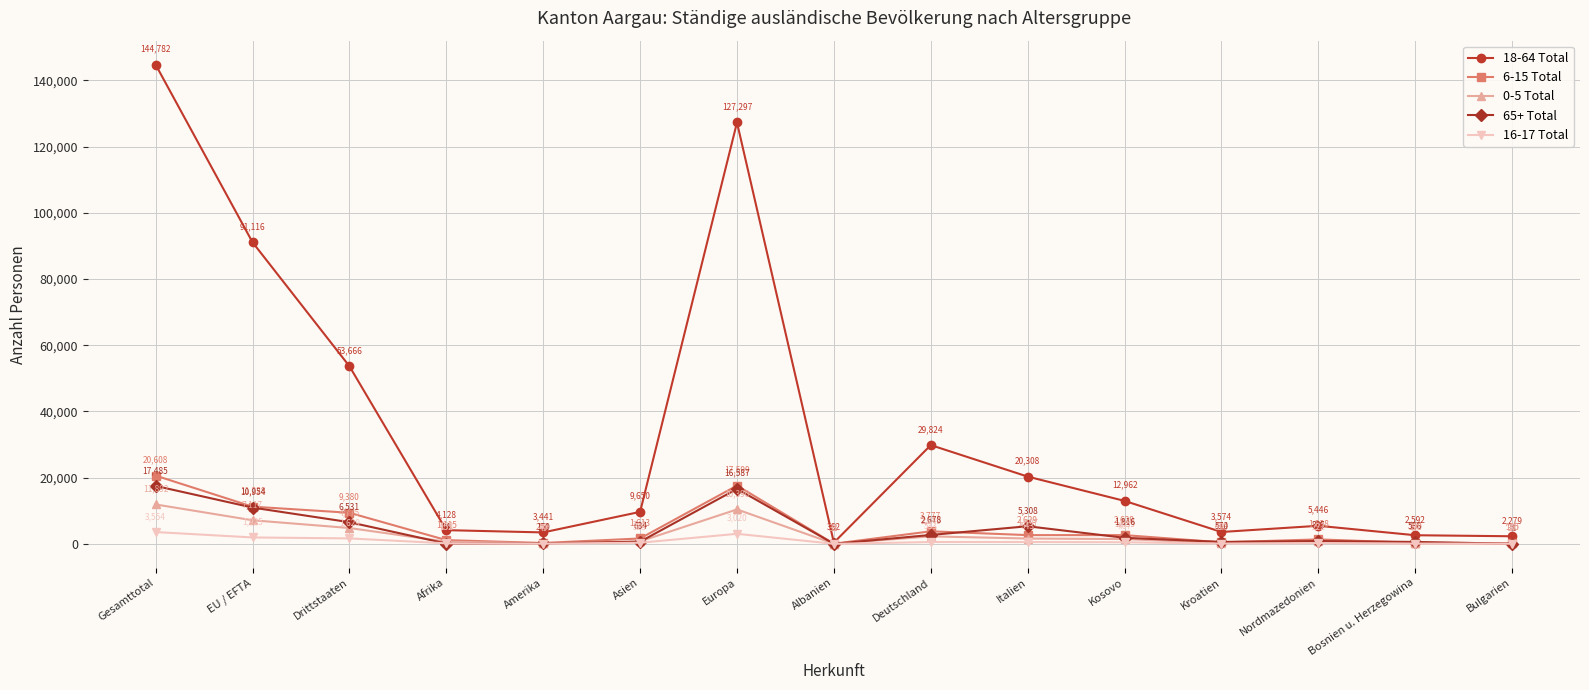

Reading left to right, transcribe all the data shown in this chart.

18-64 Total: Gesamttotal=144782	EU / EFTA=91116	Drittstaaten=53666	Afrika=4128	Amerika=3441	Asien=9650	Europa=127297	Albanien=362	Deutschland=29824	Italien=20308	Kosovo=12962	Kroatien=3574	Nordmazedonien=5446	Bosnien u. Herzegowina=2592	Bulgarien=2279
6-15 Total: Gesamttotal=20608	EU / EFTA=11228	Drittstaaten=9380	Afrika=1115	Amerika=254	Asien=1613	Europa=17599	Albanien=32	Deutschland=3777	Italien=2629	Kosovo=2629	Kroatien=444	Nordmazedonien=1338	Bosnien u. Herzegowina=300	Bulgarien=185
0-5 Total: Gesamttotal=11892	EU / EFTA=7117	Drittstaaten=4775	Afrika=642	Amerika=98	Asien=743	Europa=10390	Albanien=33	Deutschland=2249	Italien=1597	Kosovo=1439	Kroatien=213	Nordmazedonien=702	Bosnien u. Herzegowina=150	Bulgarien=100
65+ Total: Gesamttotal=17485	EU / EFTA=10954	Drittstaaten=6531	Afrika=94	Amerika=150	Asien=634	Europa=16587	Albanien=3	Deutschland=2678	Italien=5308	Kosovo=1816	Kroatien=570	Nordmazedonien=835	Bosnien u. Herzegowina=566	Bulgarien=31
16-17 Total: Gesamttotal=3554	EU / EFTA=1925	Drittstaaten=1629	Afrika=152	Amerika=49	Asien=323	Europa=3020	Albanien=3	Deutschland=533	Italien=543	Kosovo=467	Kroatien=67	Nordmazedonien=222	Bosnien u. Herzegowina=59	Bulgarien=37